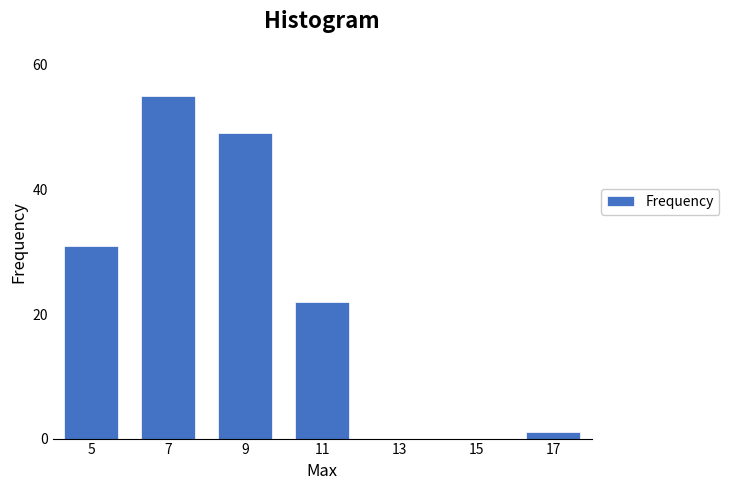

Reading right to left, extract all data points from this chart.

17=1	15=0	13=0	11=22	9=49	7=55	5=31